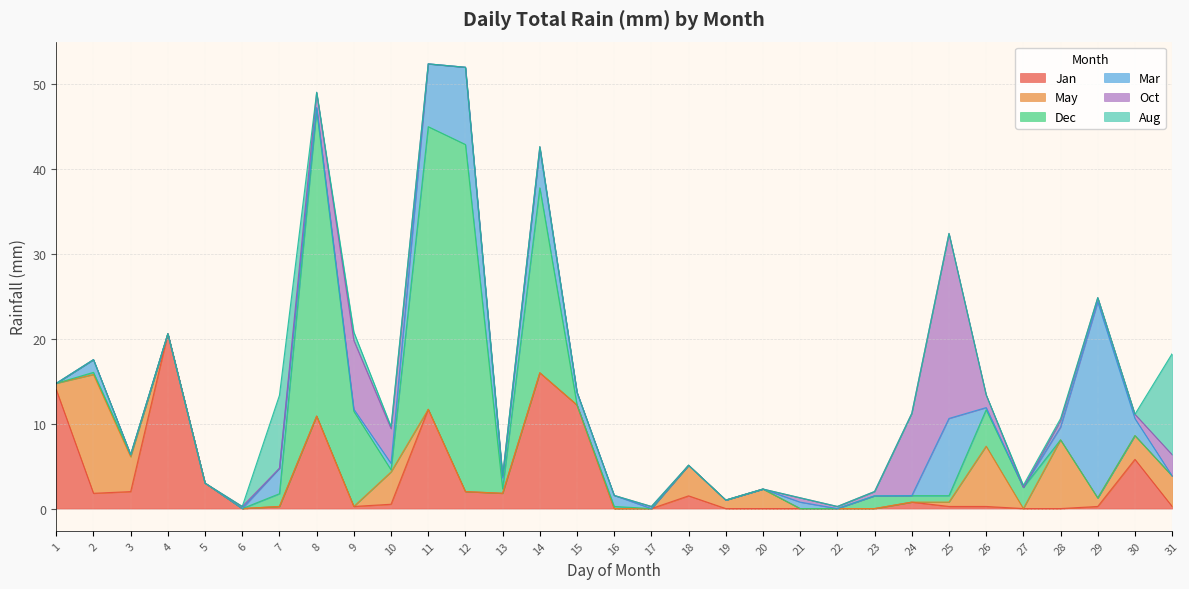

What value does the May series have at 19?

1.0